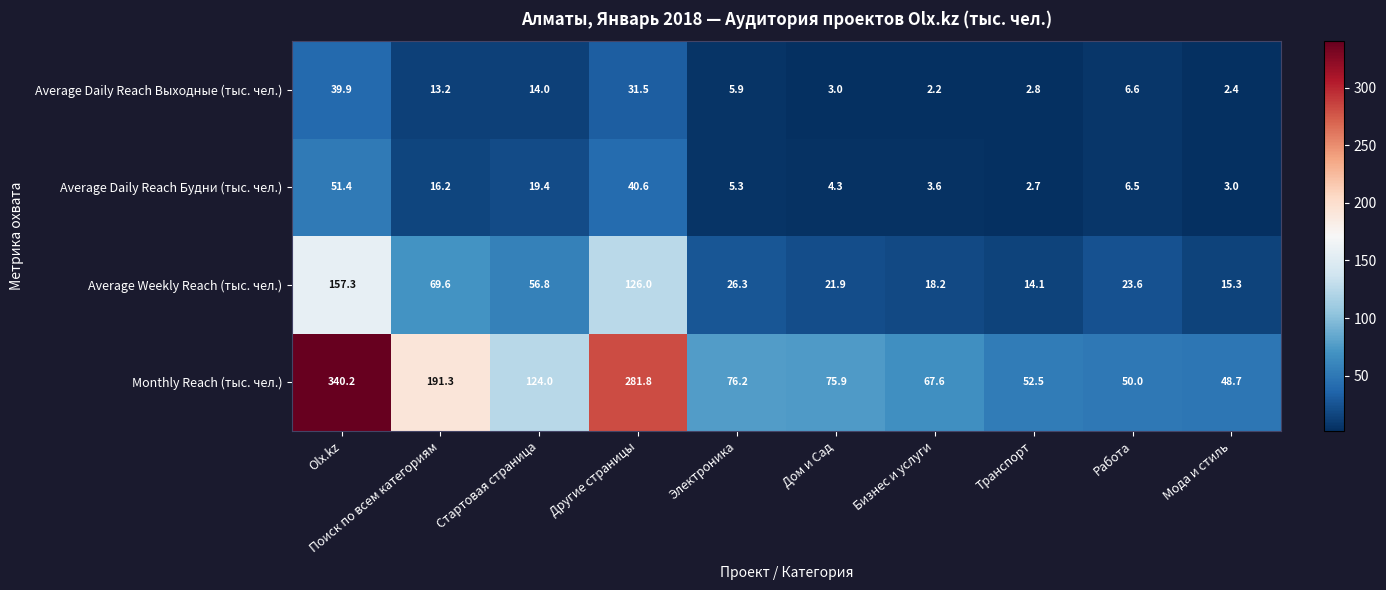

What is the difference between the second highest and minimum values in the Monthly Reach (тыс. чел.) series?

233.1